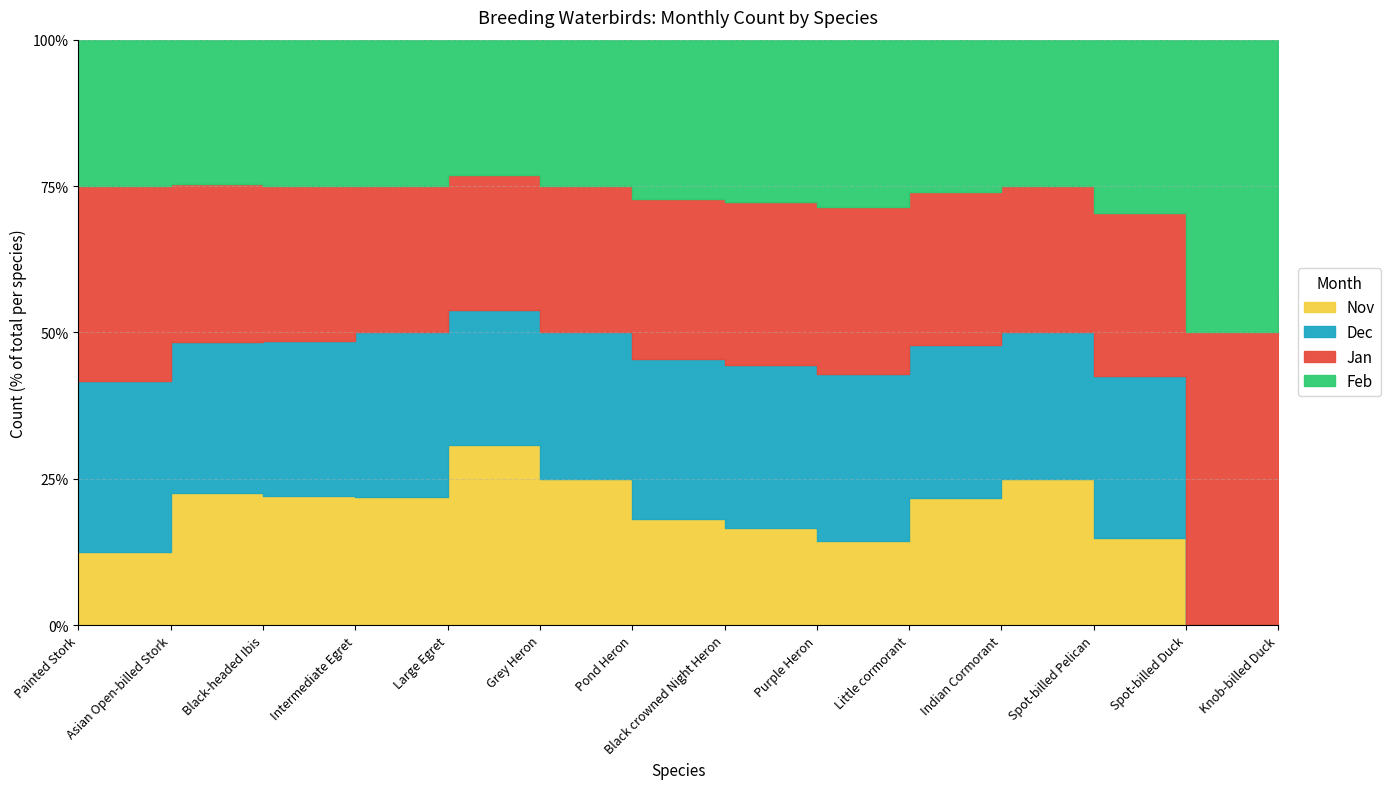

Reading left to right, list all the values displayed in this chart.

Nov: Painted Stork=6	Asian Open-billed Stork=21	Black-headed Ibis=15	Intermediate Egret=7	Large Egret=4	Grey Heron=4	Pond Heron=2	Black crowned Night Heron=3	Purple Heron=1	Little cormorant=5	Indian Cormorant=5	Spot-billed Pelican=8	Spot-billed Duck=0	Knob-billed Duck=0
Dec: Painted Stork=14	Asian Open-billed Stork=24	Black-headed Ibis=18	Intermediate Egret=9	Large Egret=3	Grey Heron=4	Pond Heron=3	Black crowned Night Heron=5	Purple Heron=2	Little cormorant=6	Indian Cormorant=5	Spot-billed Pelican=15	Spot-billed Duck=0	Knob-billed Duck=0
Jan: Painted Stork=16	Asian Open-billed Stork=25	Black-headed Ibis=18	Intermediate Egret=8	Large Egret=3	Grey Heron=4	Pond Heron=3	Black crowned Night Heron=5	Purple Heron=2	Little cormorant=6	Indian Cormorant=5	Spot-billed Pelican=15	Spot-billed Duck=7	Knob-billed Duck=12
Feb: Painted Stork=12	Asian Open-billed Stork=23	Black-headed Ibis=17	Intermediate Egret=8	Large Egret=3	Grey Heron=4	Pond Heron=3	Black crowned Night Heron=5	Purple Heron=2	Little cormorant=6	Indian Cormorant=5	Spot-billed Pelican=16	Spot-billed Duck=7	Knob-billed Duck=9